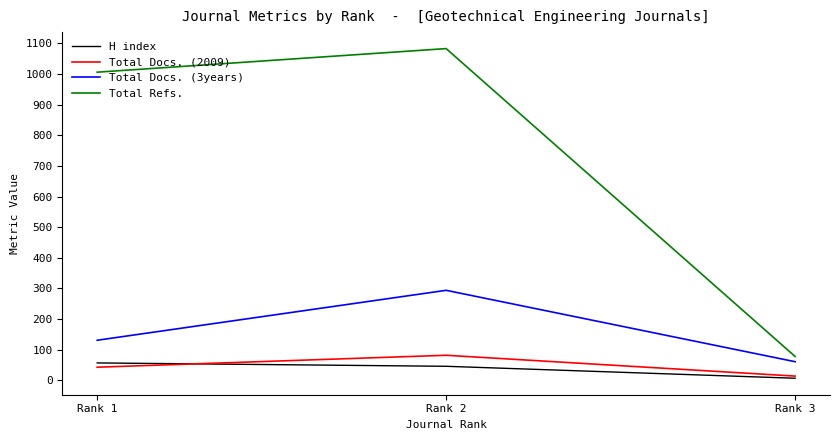

At which category is the sum across all series the highest?

Rank 2